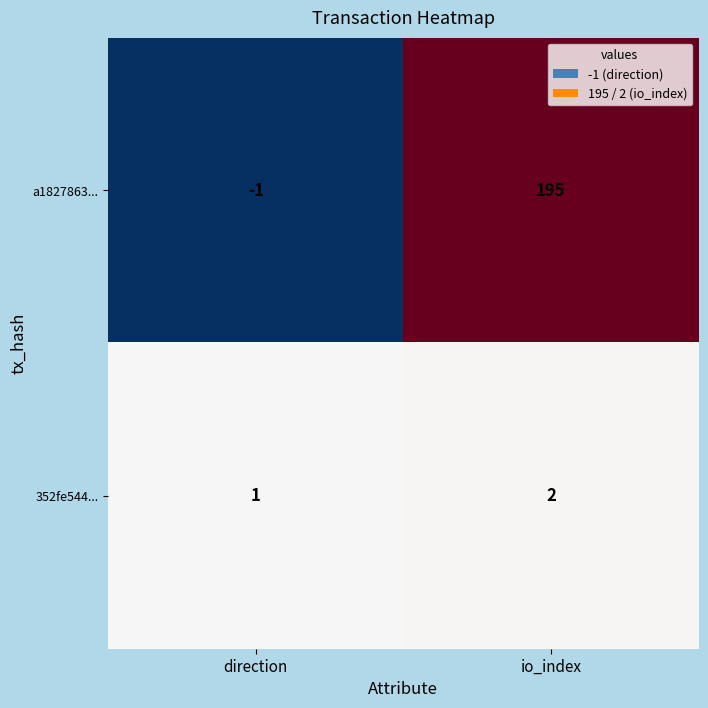

Rank the series by their average value, from highest to lowest.

a1827863..., 352fe544...